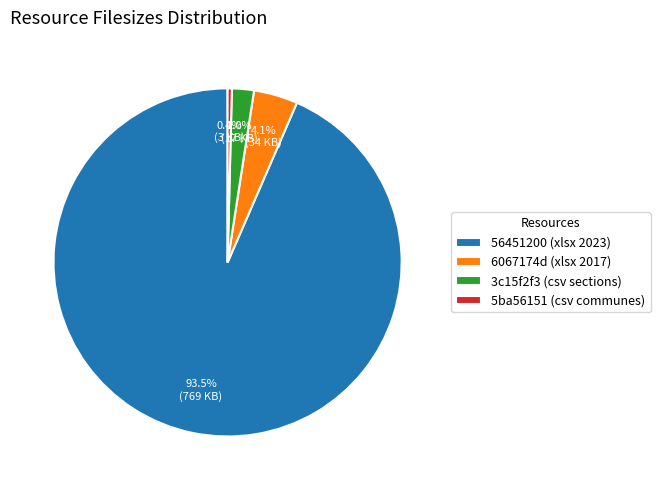

Count the number of slices in the pie.

4